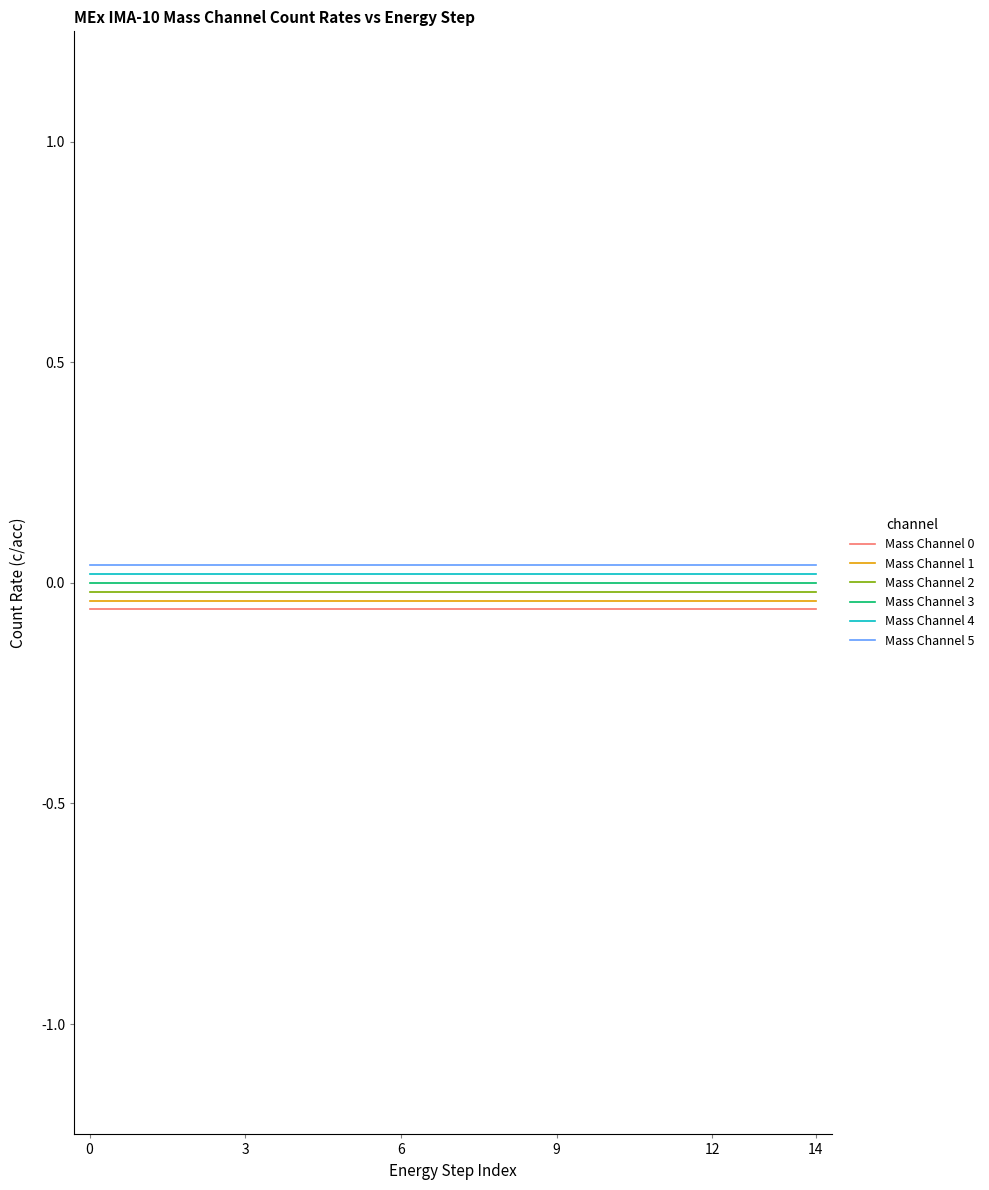

True or false: Mass Channel 0 and Mass Channel 4 cross at least once.

False